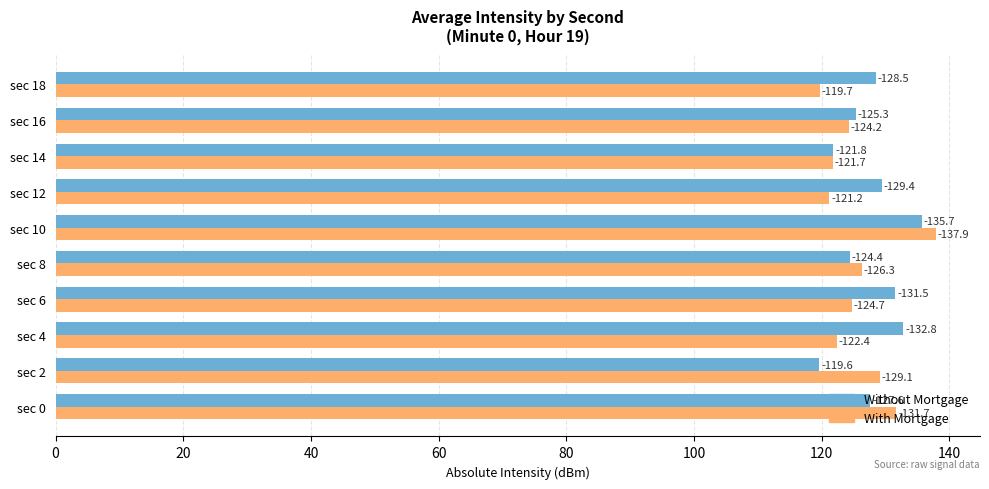

What are all the series names shown in the legend?

Without Mortgage, With Mortgage